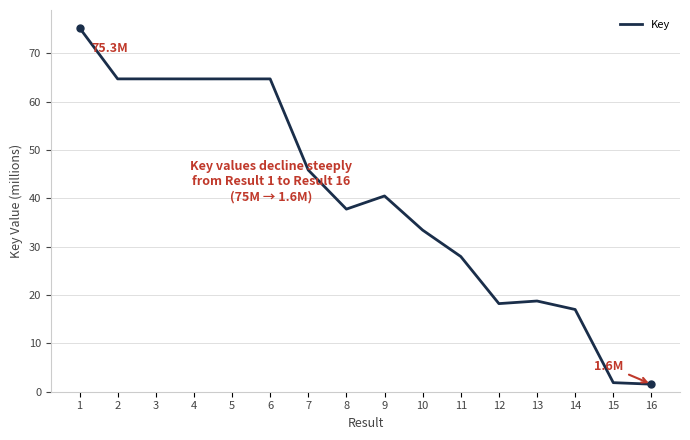

What is the sum of the values at 1 and 16?

76.9